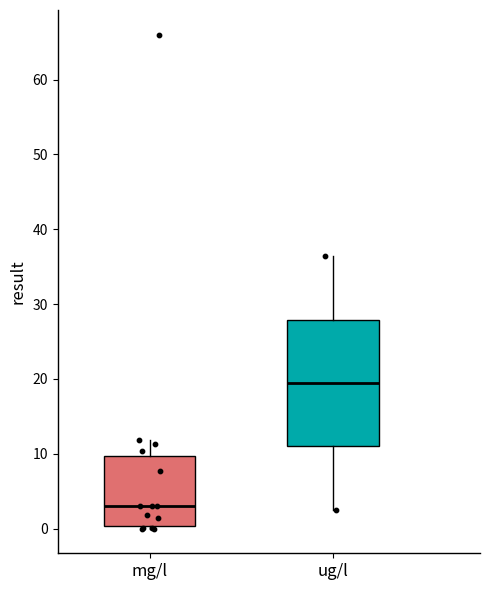

Where does the median line of the box for mg/l sit on the y-axis? The values are not printed on the chart, so give them approximately, as read against the axis.

3